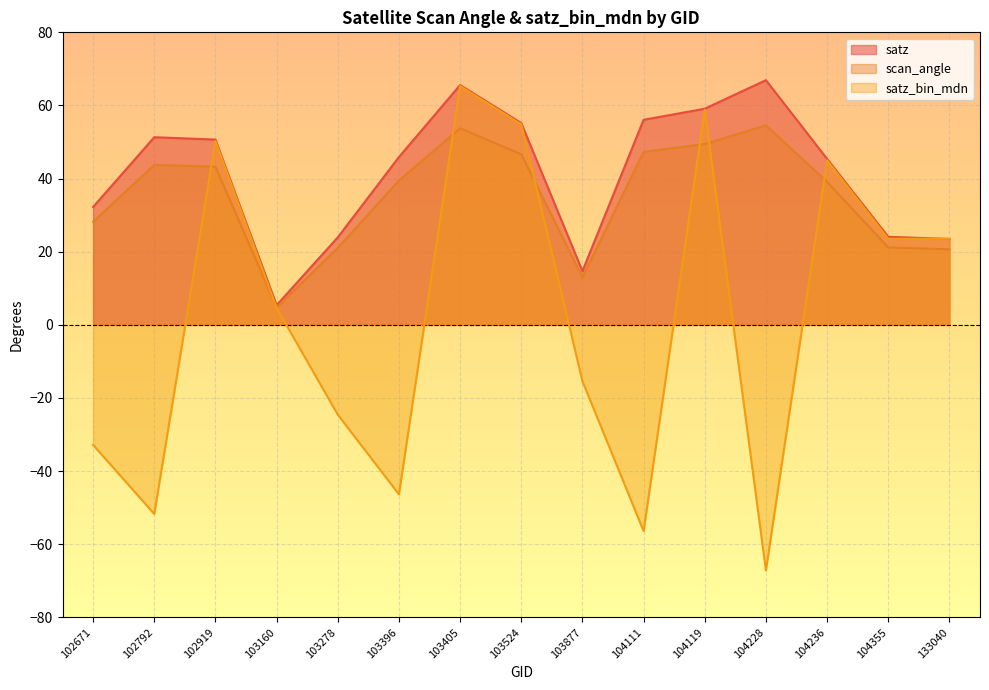

True or false: satz_bin_mdn has more than 1 interior local peaks.

True